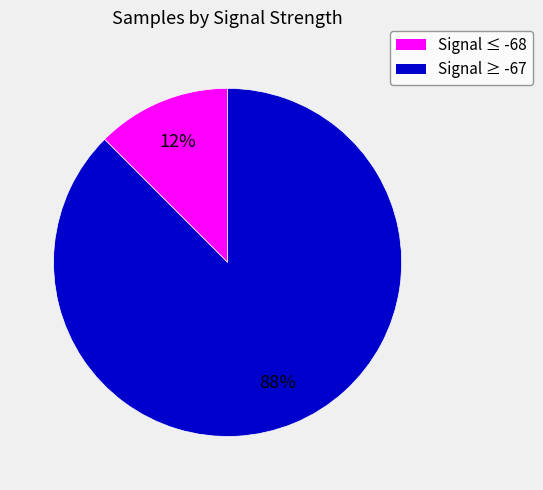

How many slices are in this pie chart?

2